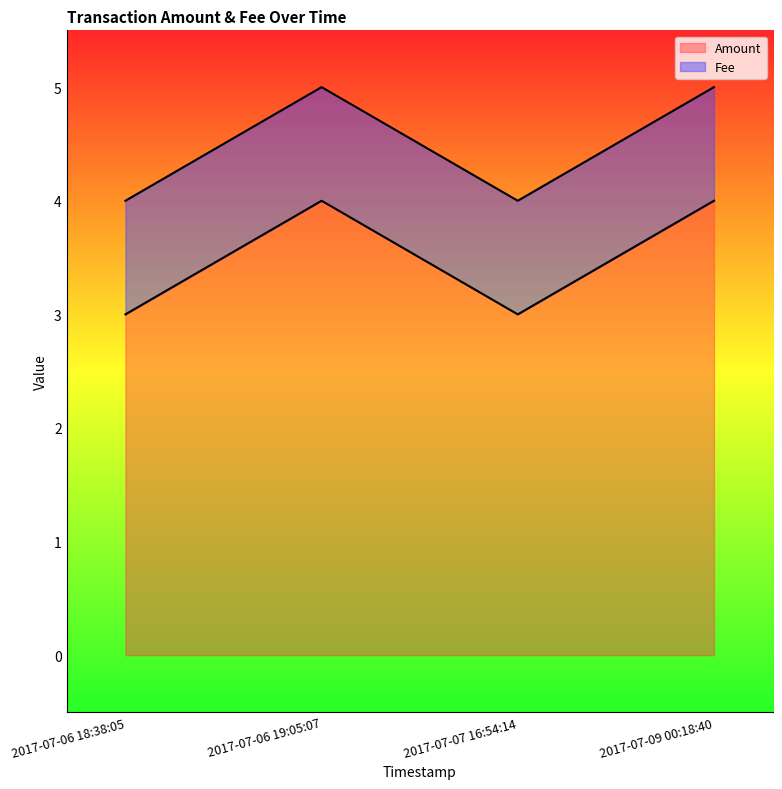

What is the difference between the values at 2017-07-06 19:05:07 and 2017-07-07 16:54:14?

1